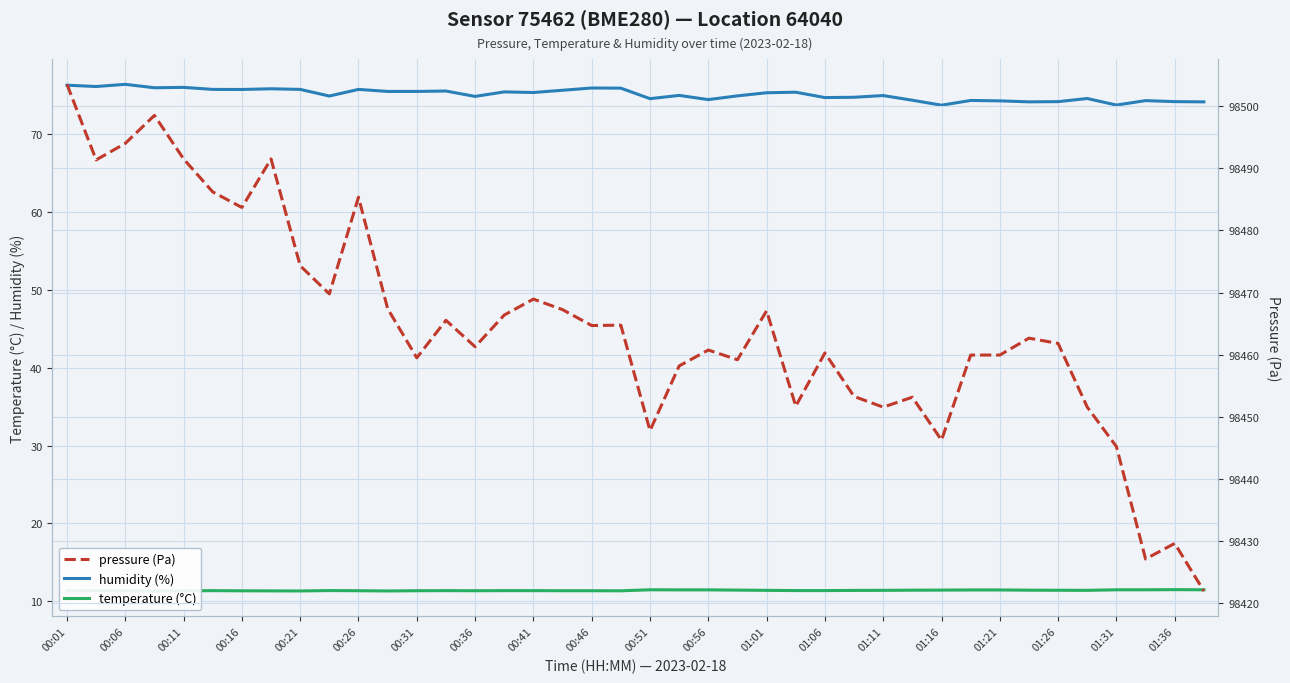

What is the label of the 30th point from the right?

00:26